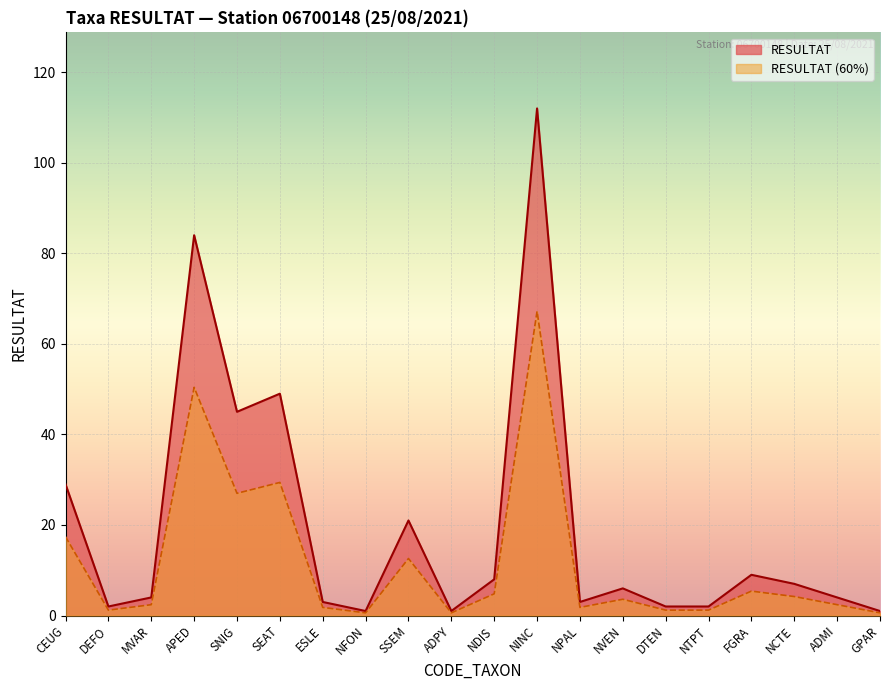

List the labels in order of value, smallest first.

NFON, ADPY, GPAR, DEFO, DTEN, NTPT, ESLE, NPAL, MVAR, ADMI, NVEN, NCTE, NDIS, FGRA, SSEM, CEUG, SNIG, SEAT, APED, NINC